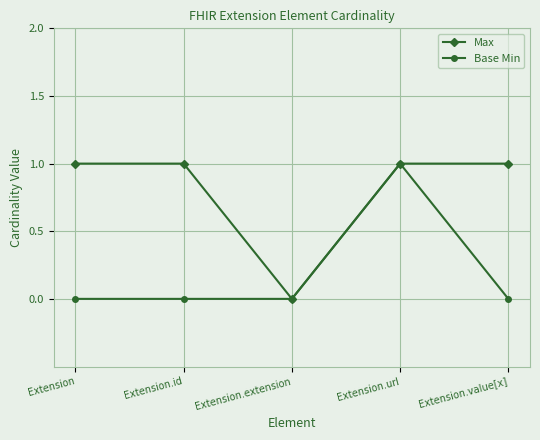

Reading left to right, transcribe all the data shown in this chart.

Max: Extension=1	Extension.id=1	Extension.extension=0	Extension.url=1	Extension.value[x]=1
Base Min: Extension=0	Extension.id=0	Extension.extension=0	Extension.url=1	Extension.value[x]=0